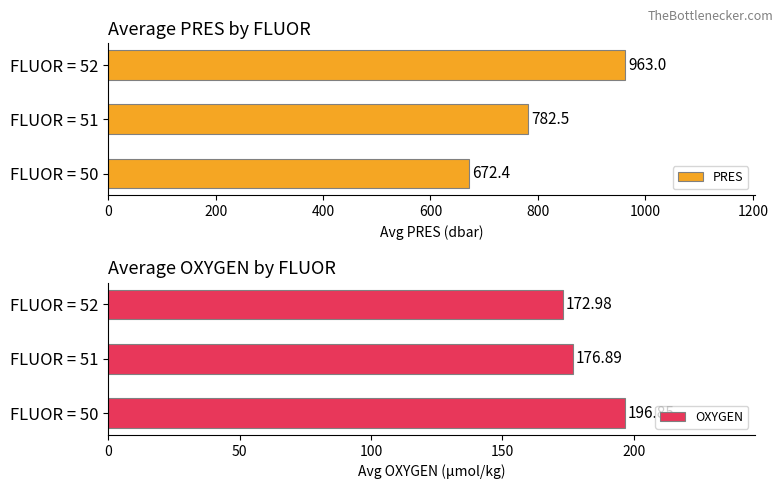

List the labels in order of PRES value, smallest first.

FLUOR = 50, FLUOR = 51, FLUOR = 52